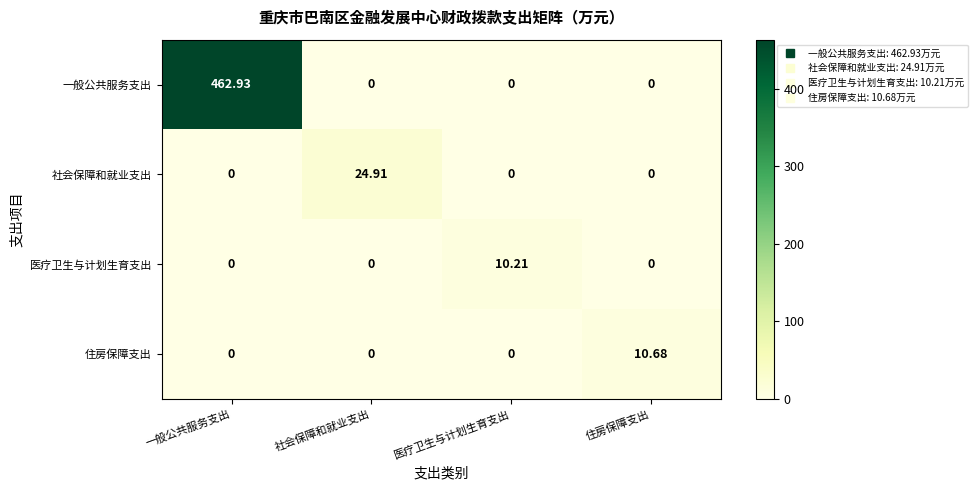

Which series changed the most between 社会保障和就业支出 and 医疗卫生与计划生育支出?

社会保障和就业支出